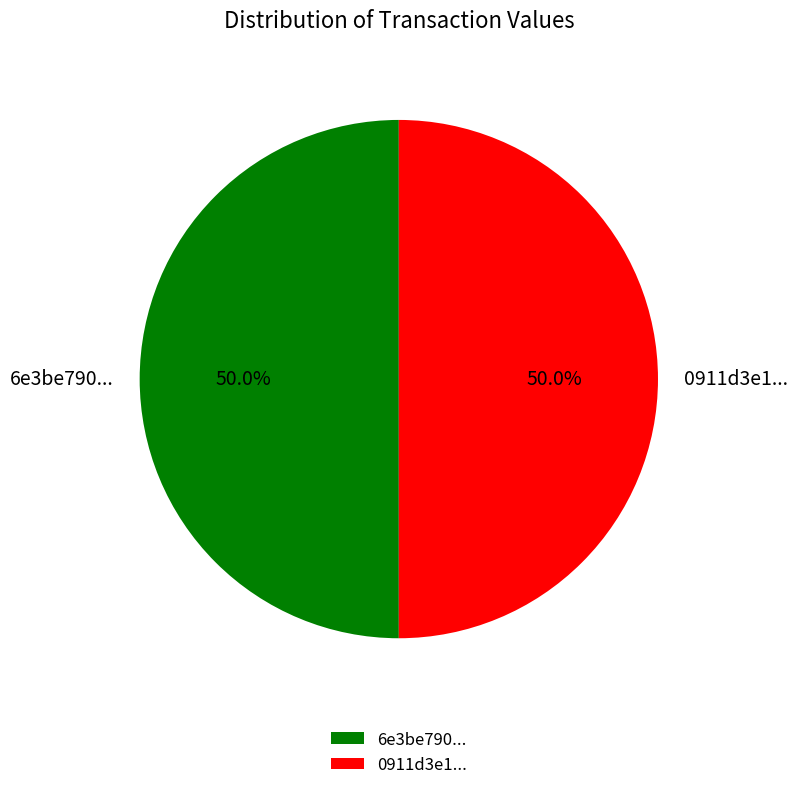

Approximately how many times larger is the value at 6e3be790... compared to 0911d3e1...?

1.0